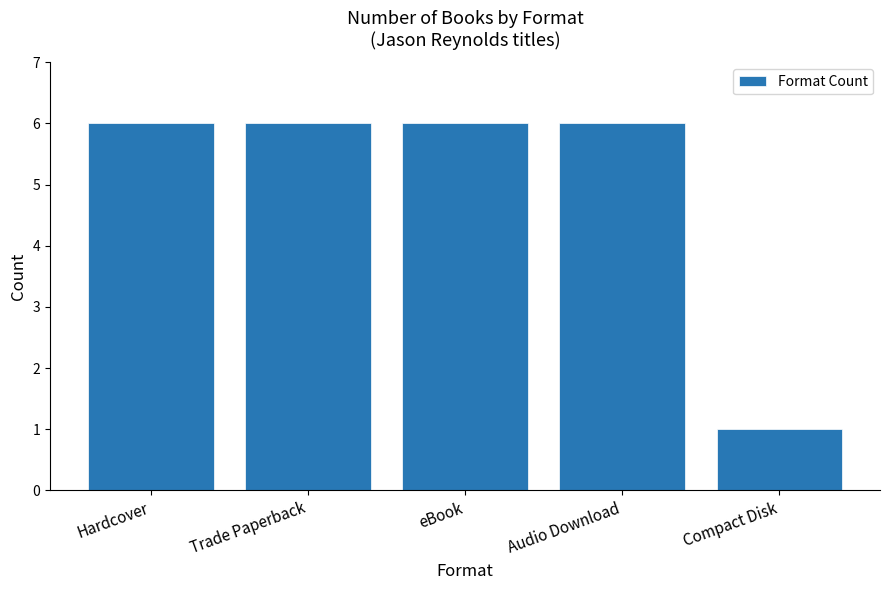

The chart shows a value of 6 at Trade Paperback. True or false?

True